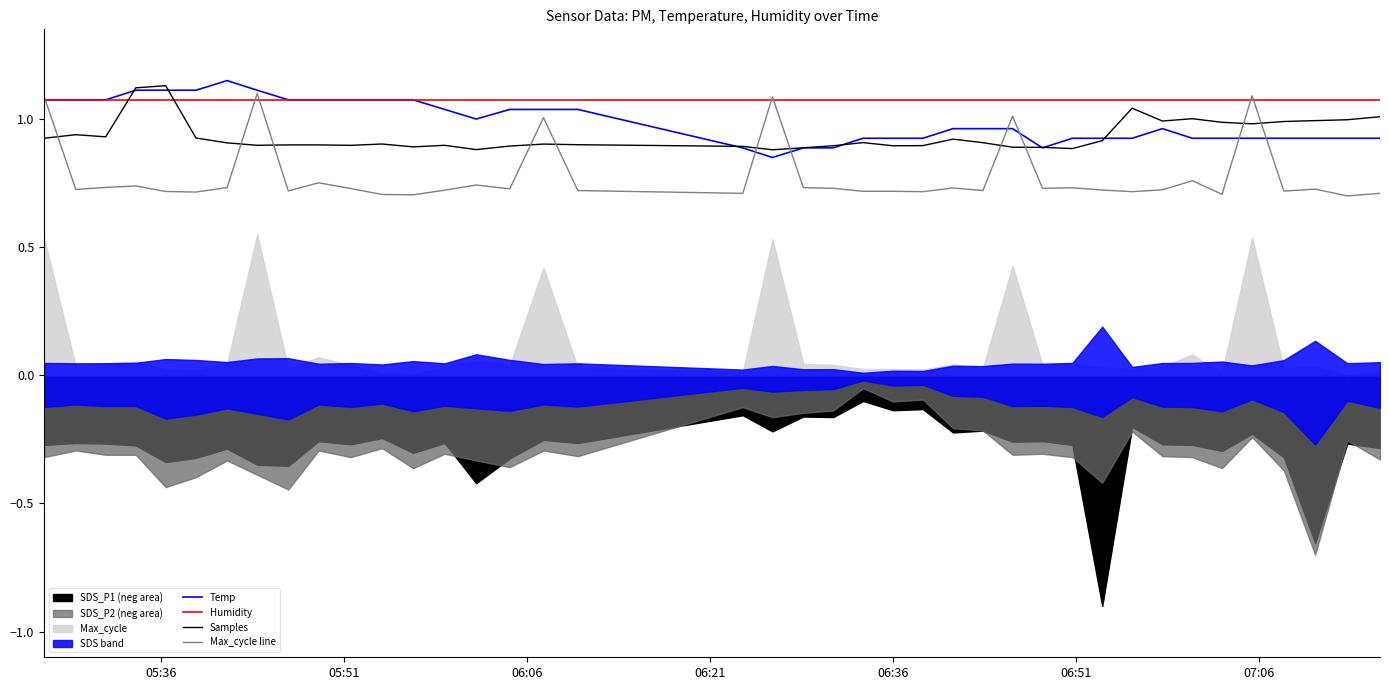

What is the highest value of the Temp series?

1.1